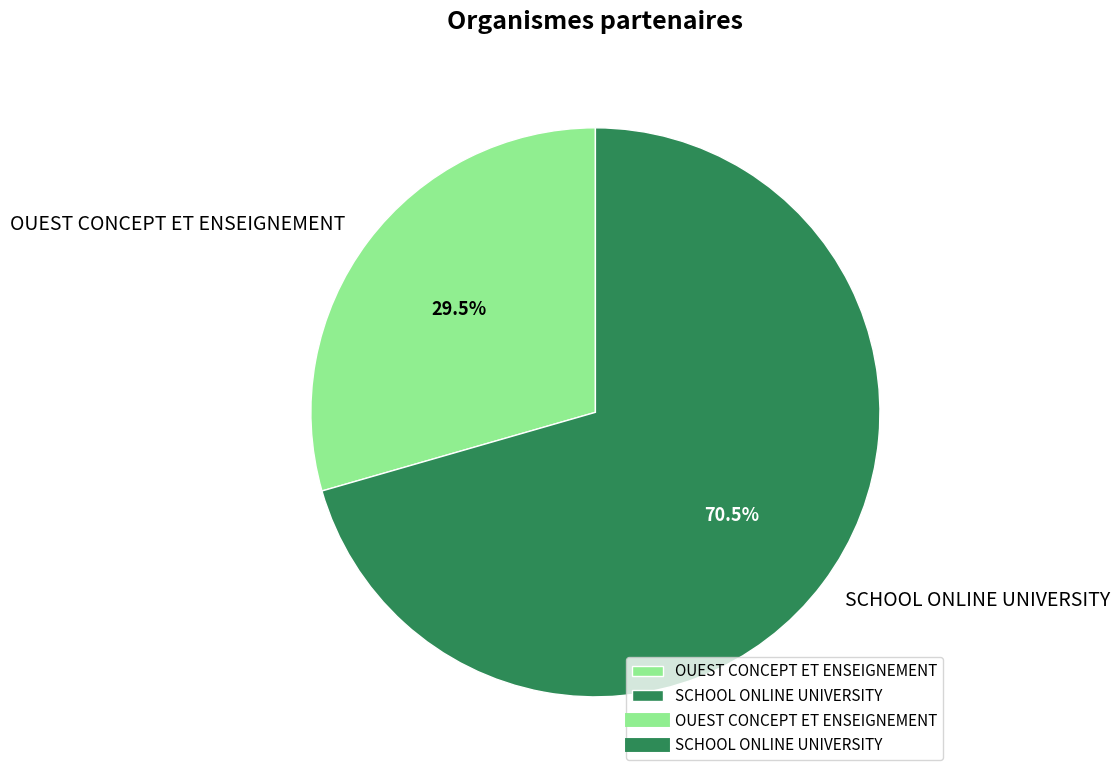

Between SCHOOL ONLINE UNIVERSITY and OUEST CONCEPT ET ENSEIGNEMENT, which is larger?

SCHOOL ONLINE UNIVERSITY